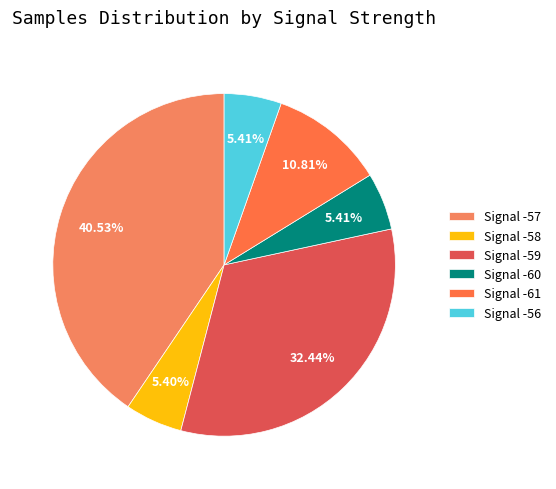

How many slices are in this pie chart?

6